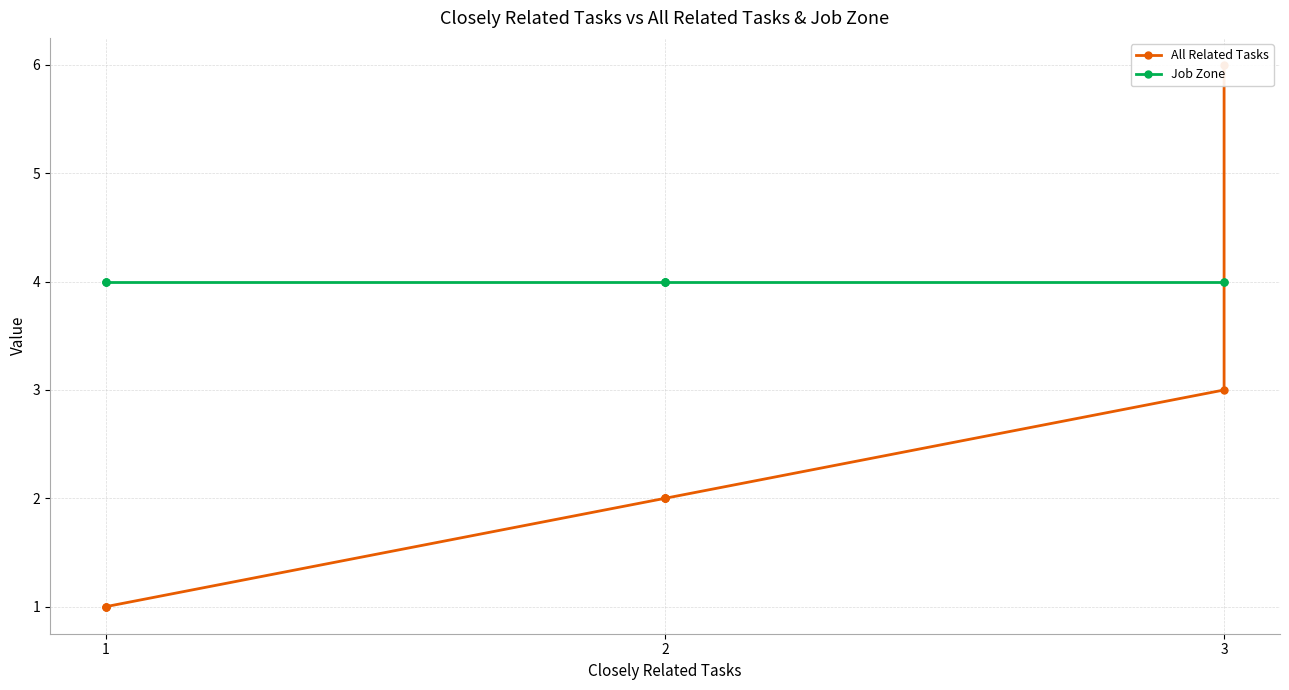

True or false: All Related Tasks has a value of 1 at 2.

False